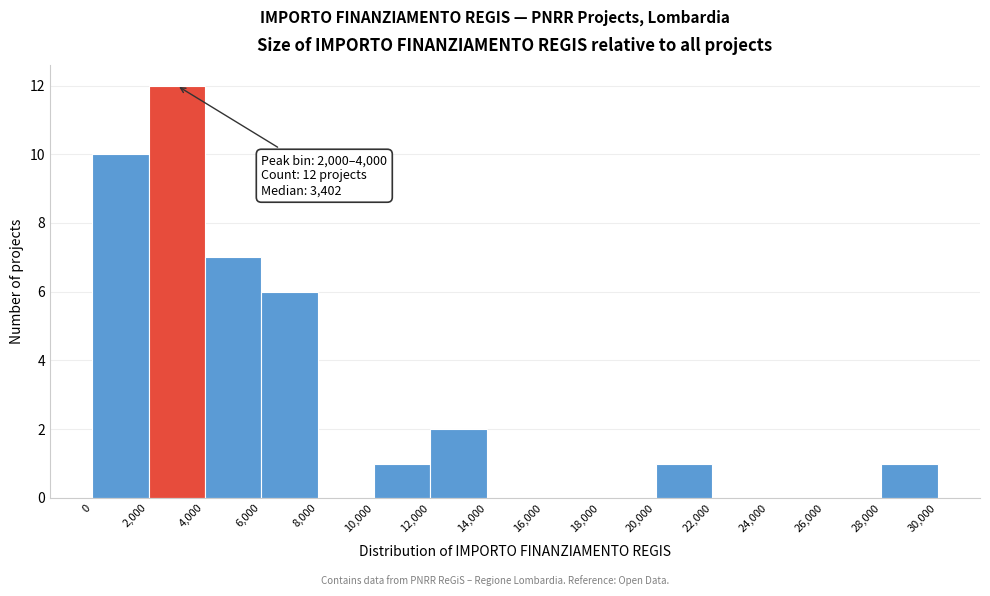

Over which range of the x-axis is the bar tallest?

2,000 to 4,000